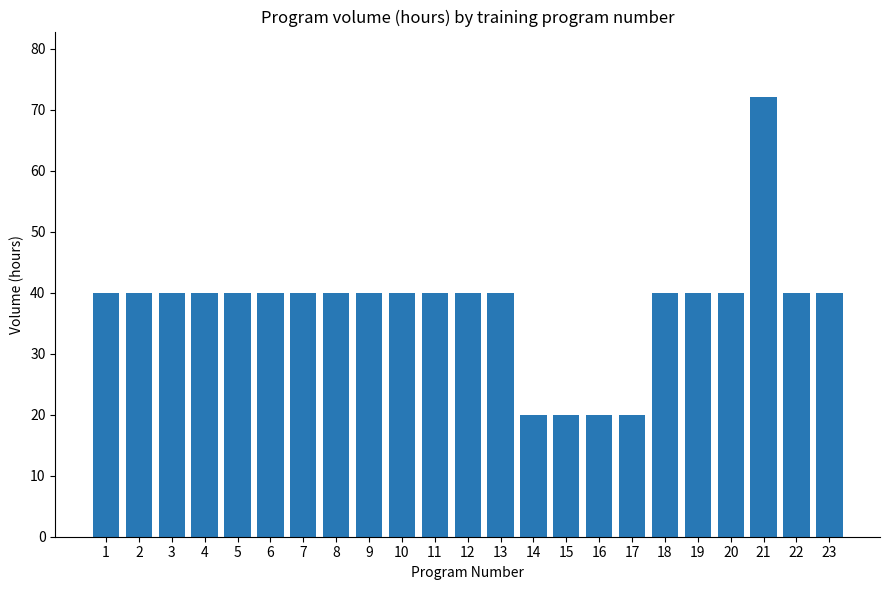

What is the difference between the maximum and minimum values?

52